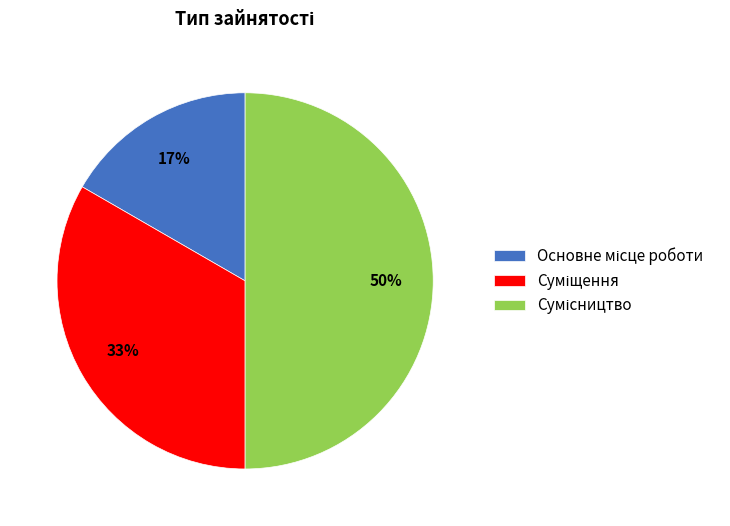

To the nearest percent, what is the difference between the largest and smallest slice percentages?

33%